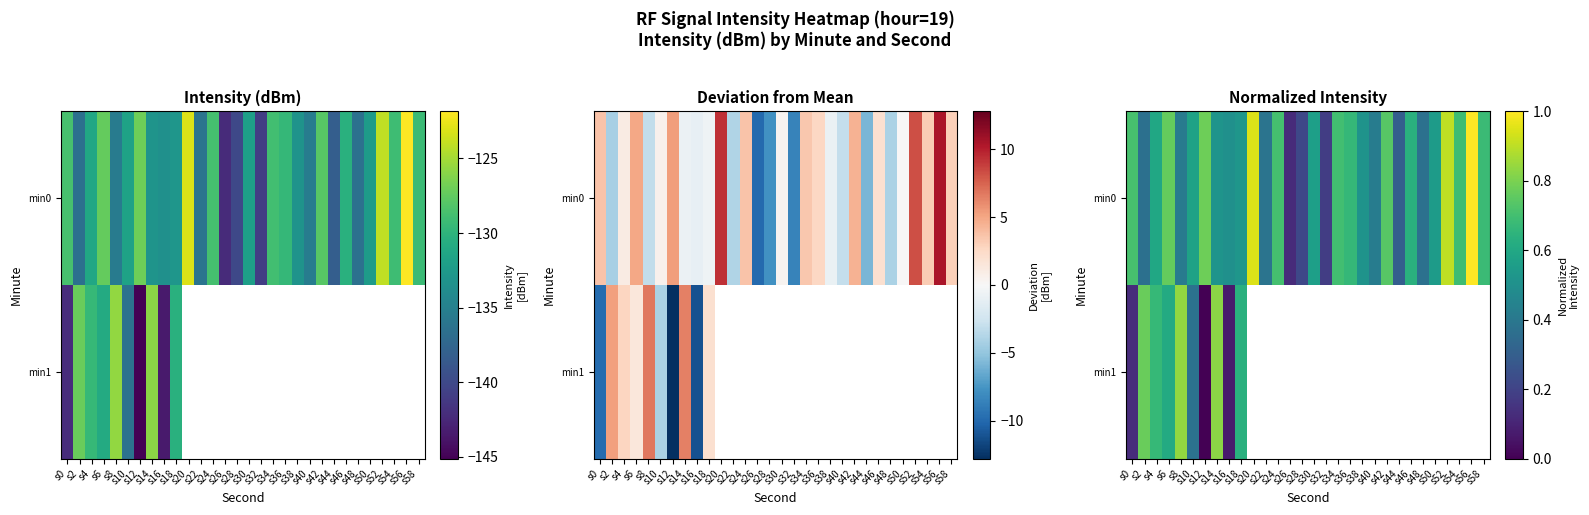

True or false: min0 has a value of 0.4 at s40.

True